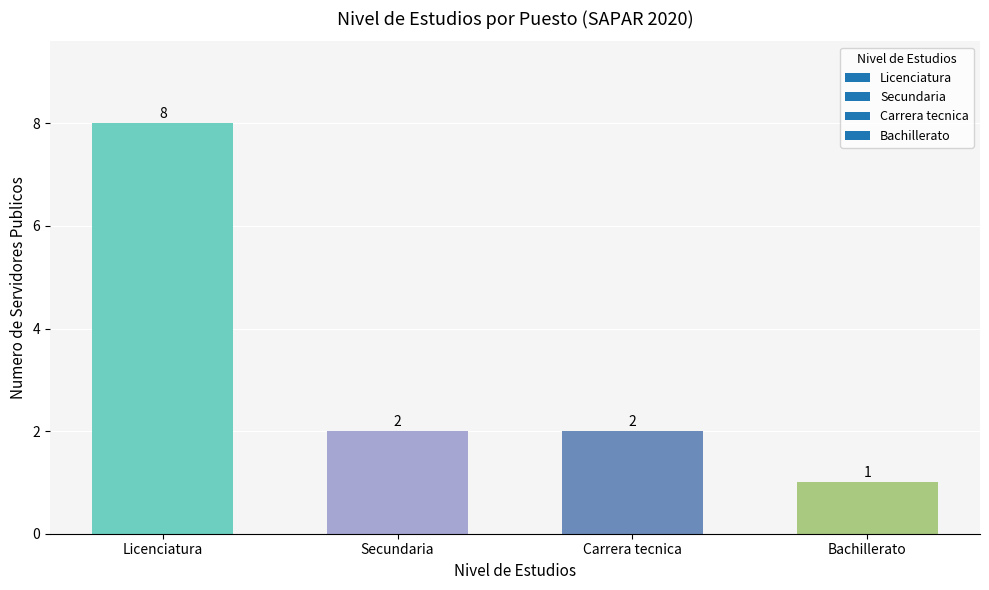

What is the difference between the maximum and minimum values?

7